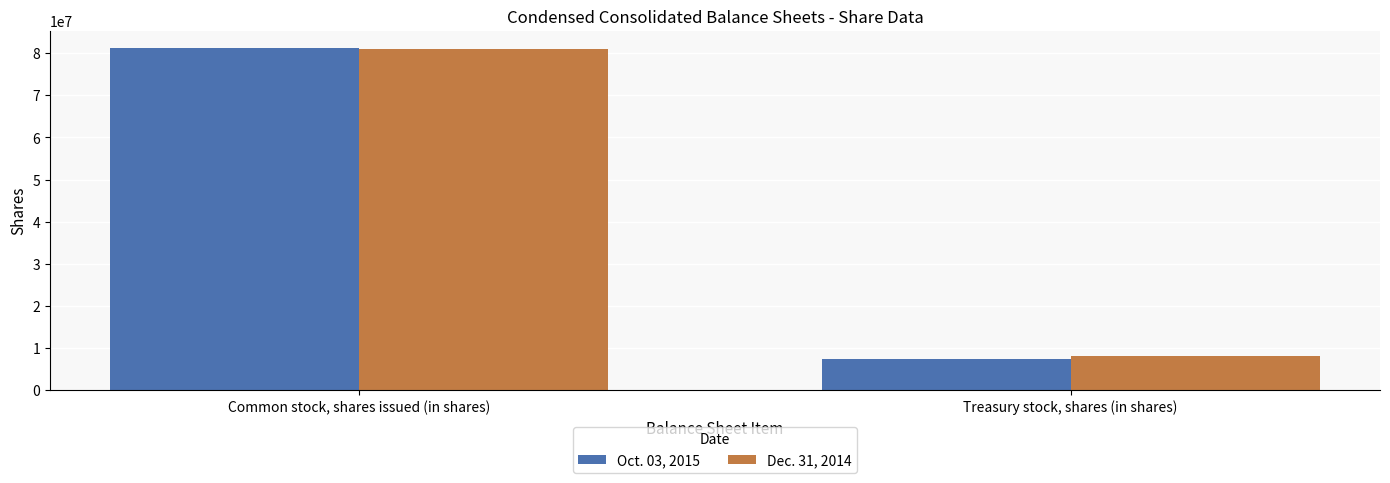

Reading left to right, list all the values displayed in this chart.

Oct. 03, 2015: Common stock, shares issued (in shares)=81267000	Treasury stock, shares (in shares)=7351000
Dec. 31, 2014: Common stock, shares issued (in shares)=81070000	Treasury stock, shares (in shares)=8157000